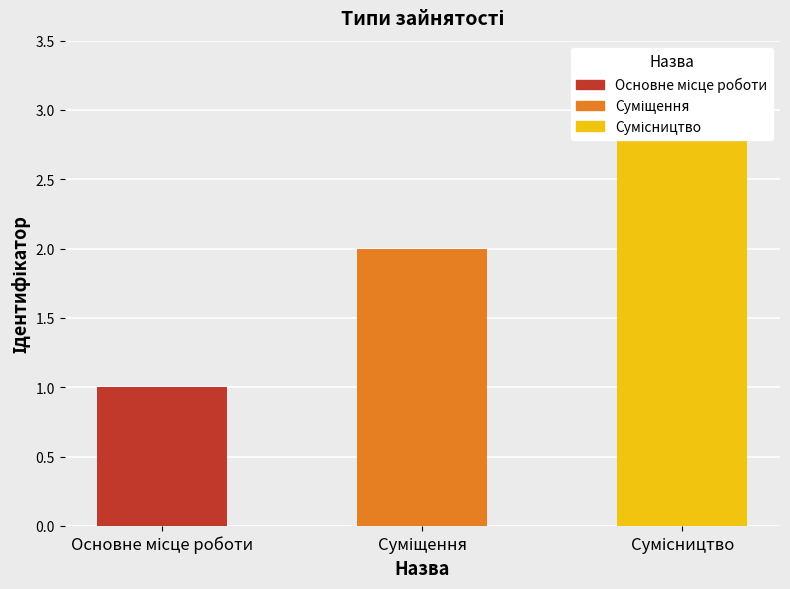

What position from the left is Основне місце роботи?

1